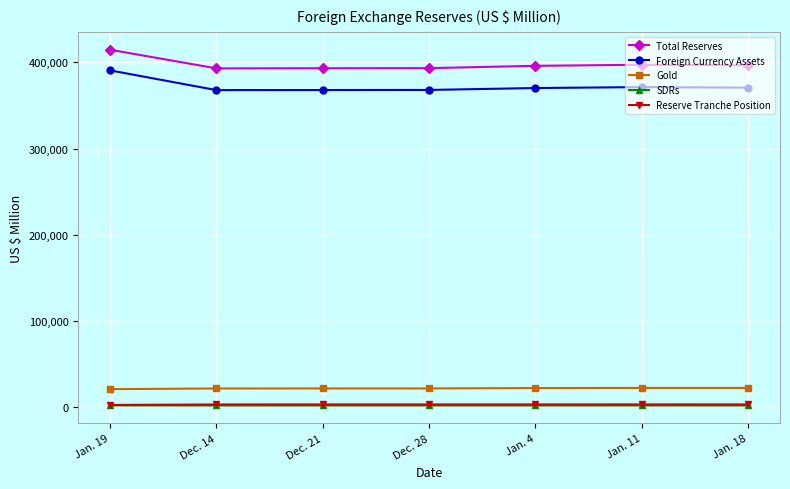

True or false: SDRs and Foreign Currency Assets intersect in this chart.

False